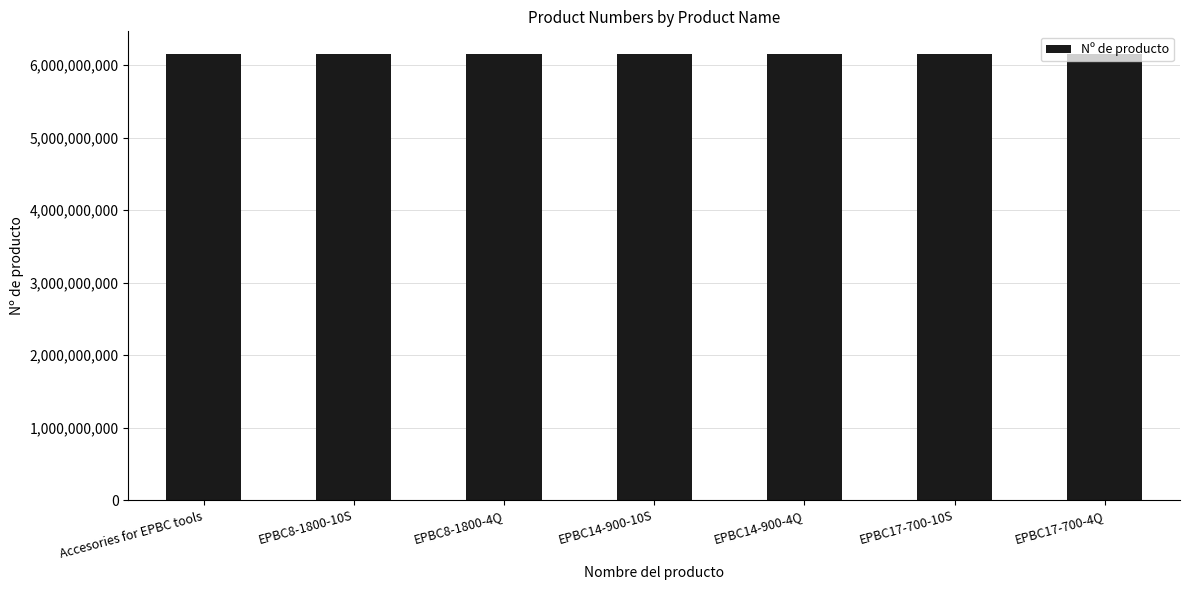

What is the difference between the maximum and minimum values?

6463810